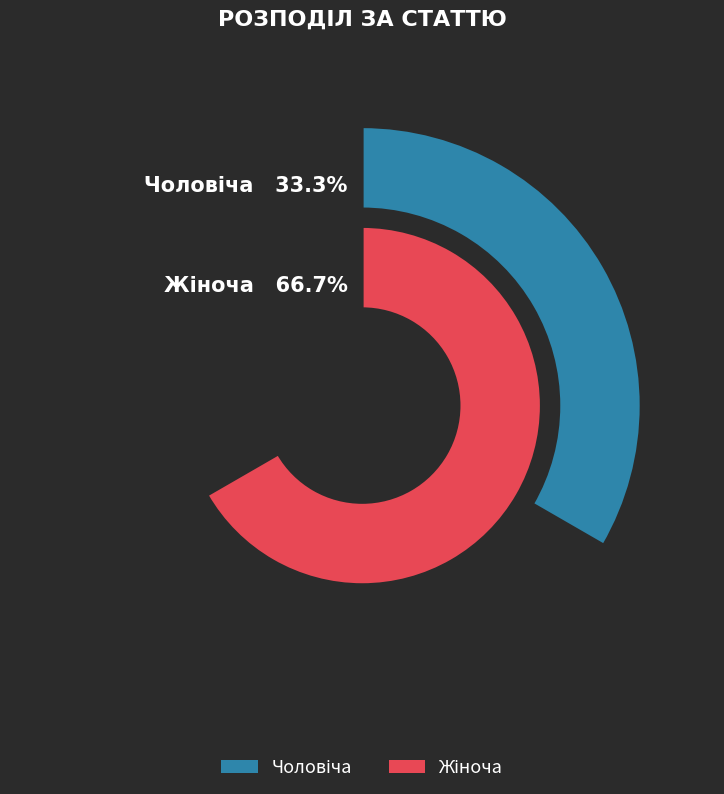

How many slices are in this pie chart?

2